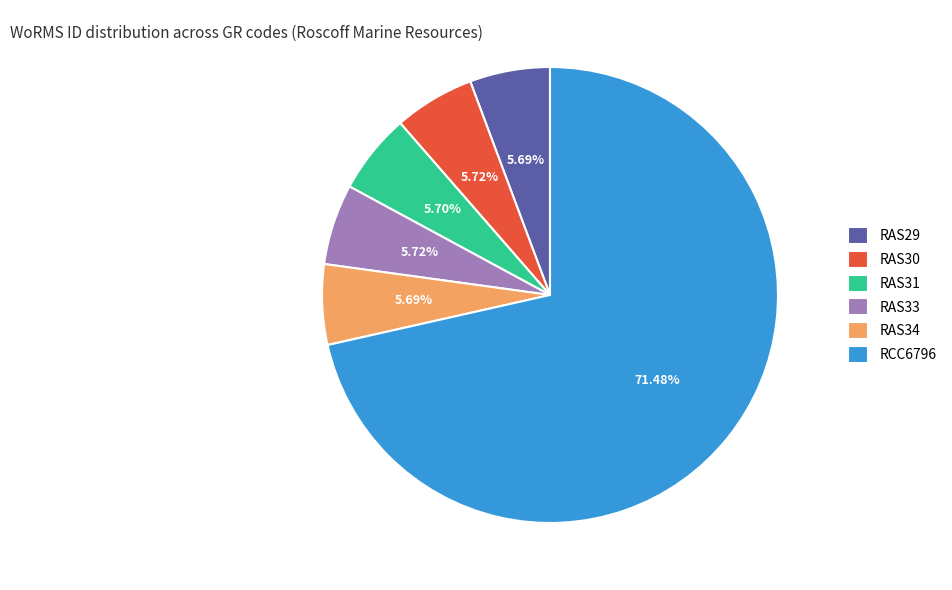

What percentage is NOT represented by RAS30?

94.3%